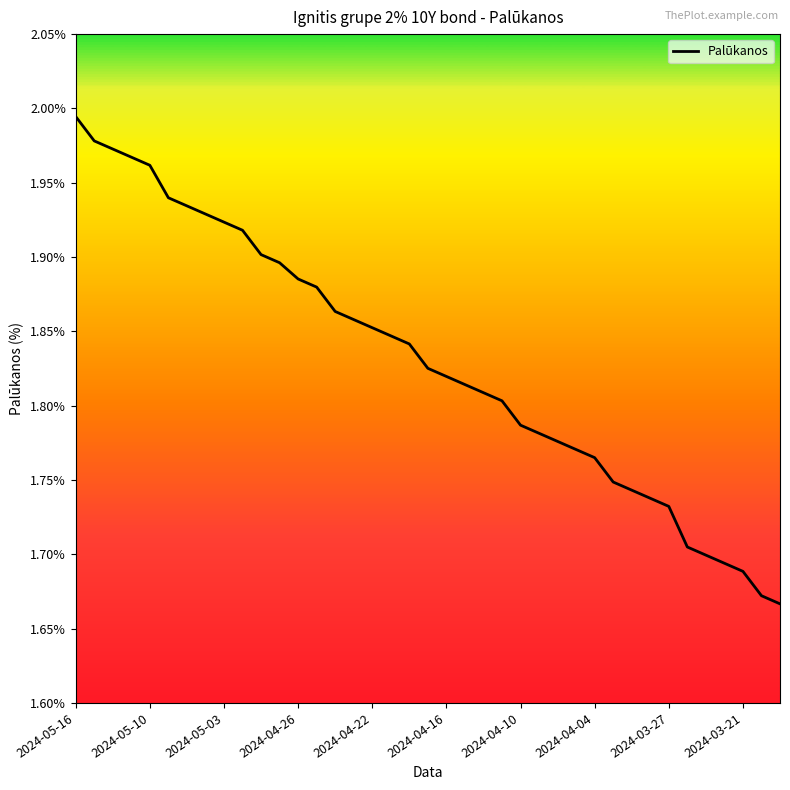

True or false: there are more than 1 points higher than both neighbors.

False